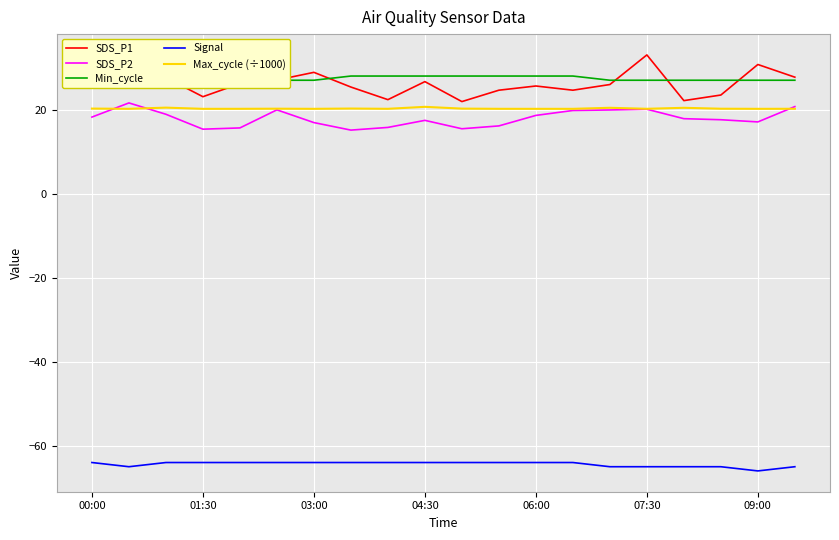

What is the difference between the SDS_P1 values at 01:30 and 03:00?

5.8